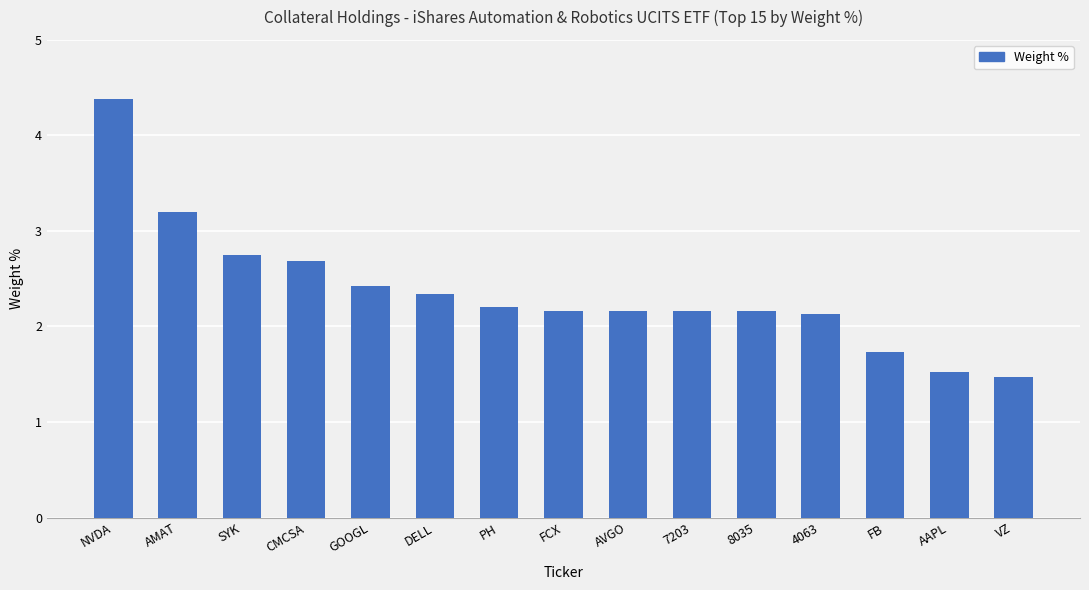

What is the average value?

2.4